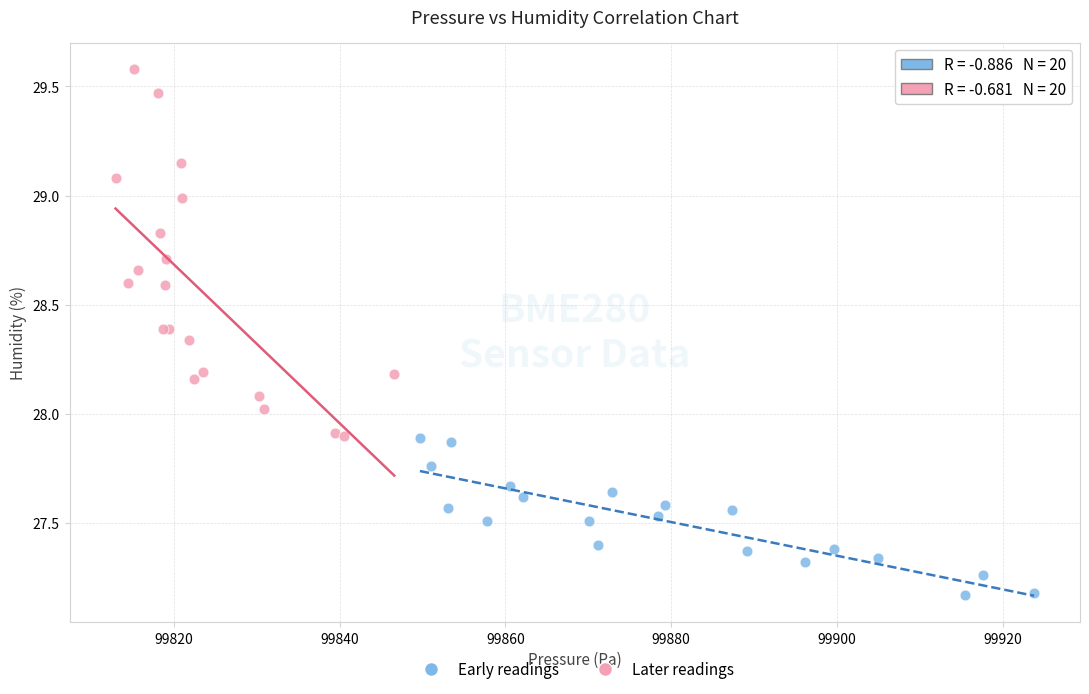

Which series has the widest spread of Y values?

Later readings